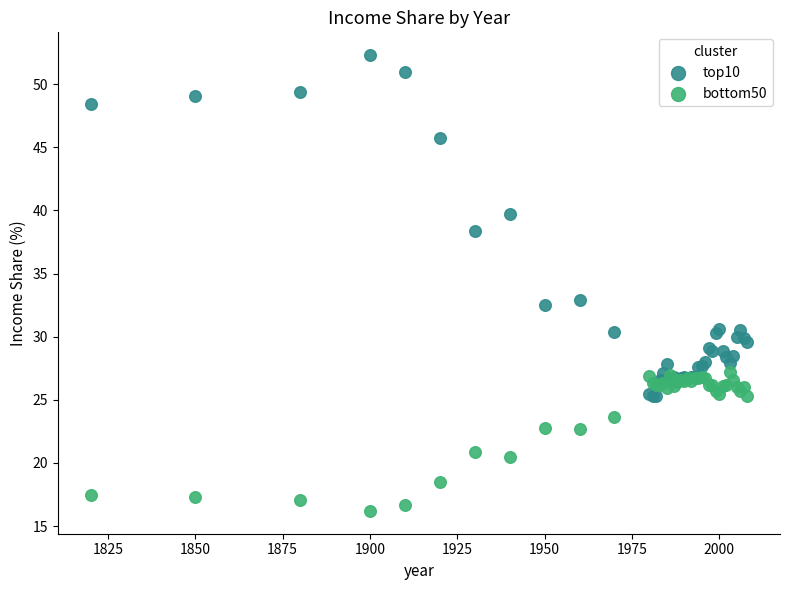

Which series contains the highest Y value?

top10